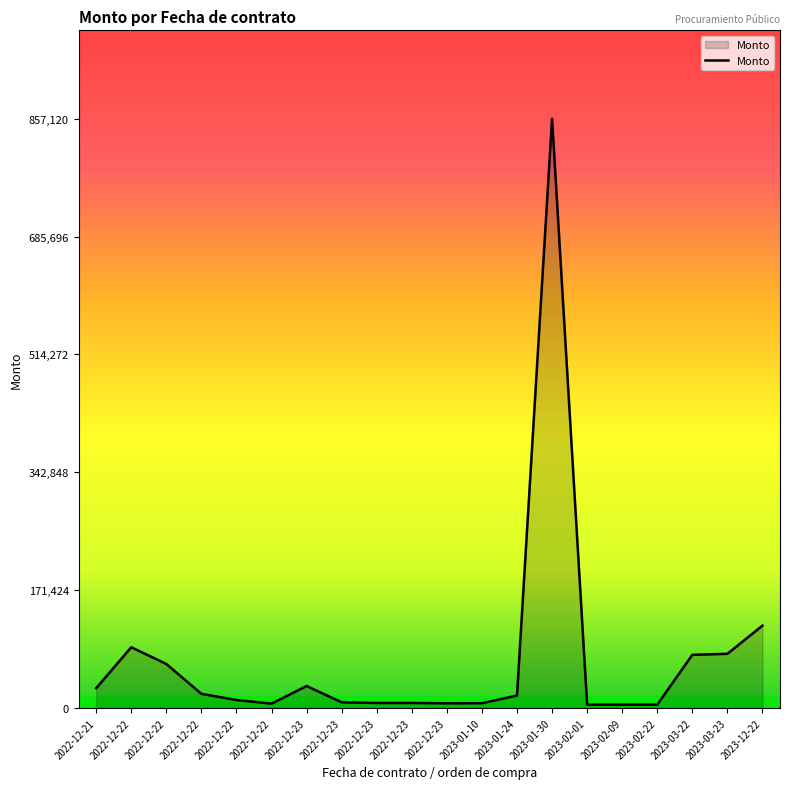

How many categories are shown in the chart?

20